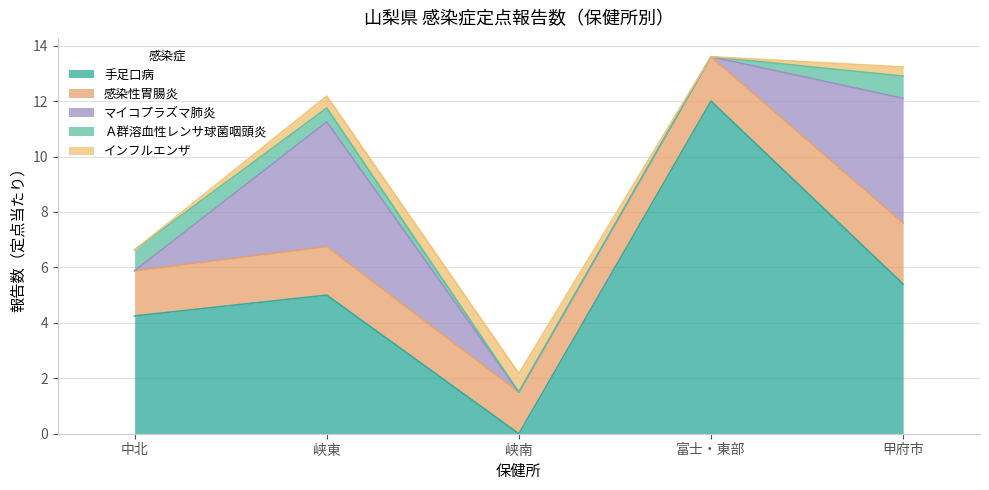

Reading left to right, list all the values displayed in this chart.

手足口病: 4.2	5.0	0.0	12.0	5.4
感染性胃腸炎: 1.6	1.8	1.5	1.6	2.2
マイコプラズマ肺炎: 0.0	4.5	0.0	0.0	4.5
Ａ群溶血性レンサ球菌咽頭炎: 0.8	0.5	0.0	0.0	0.8
インフルエンザ: 0.0	0.4	0.7	0.0	0.3